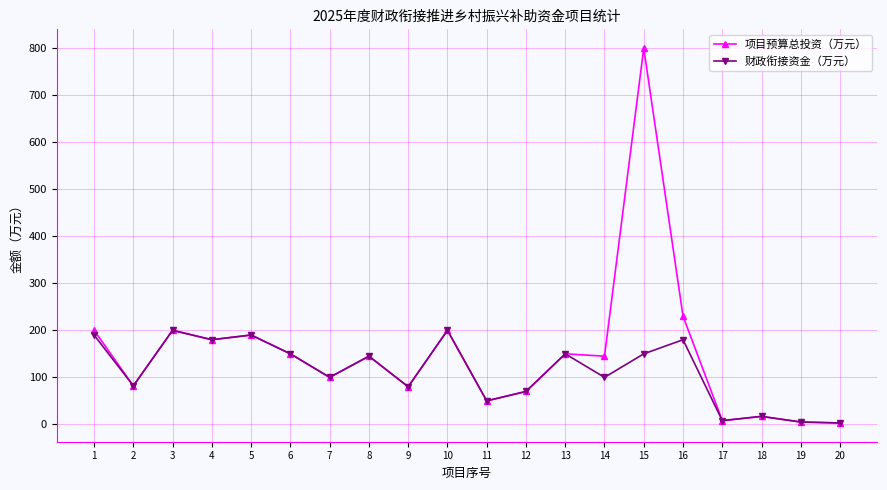

Where is the first local maximum for 财政衔接资金（万元）?

3